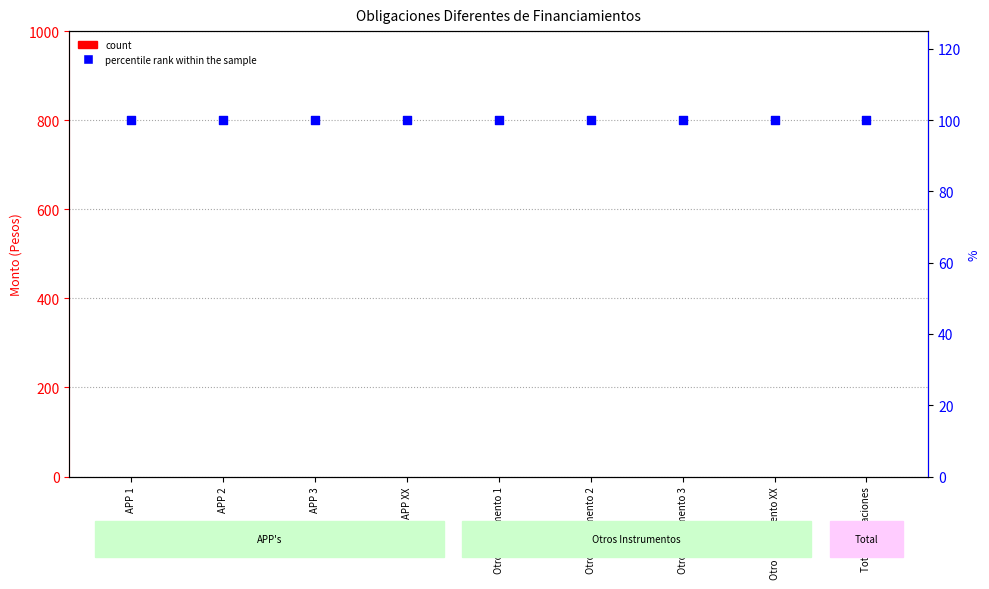

At which category is the sum across all series the highest?

APP 1